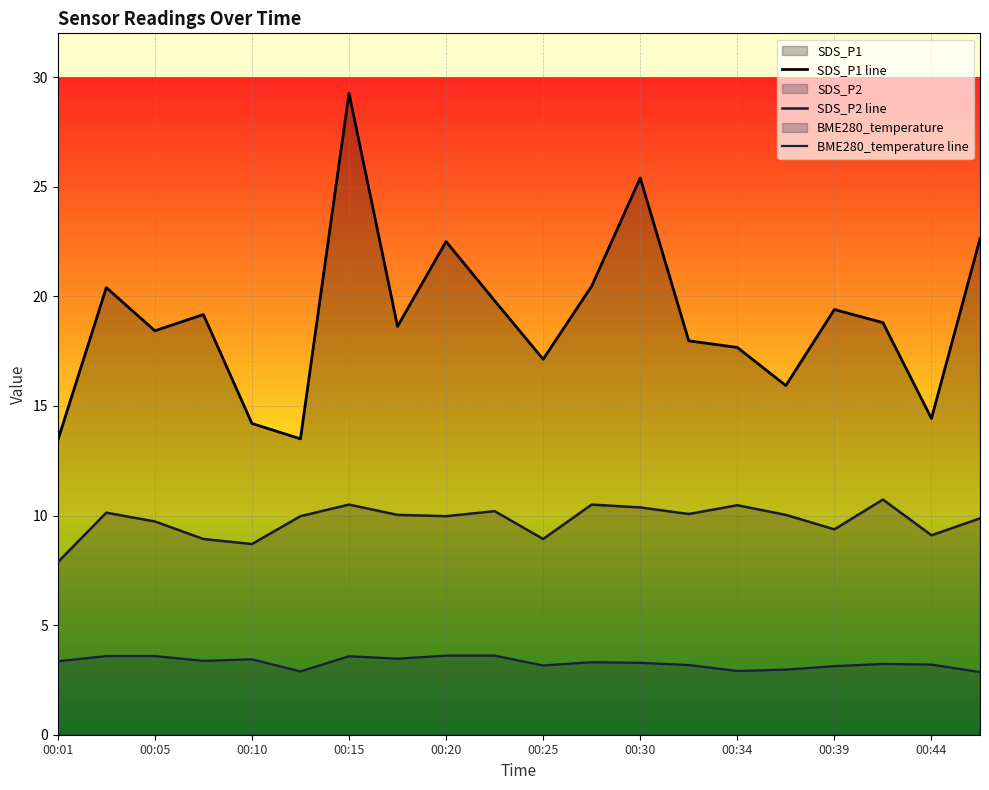

How many interior local peaks does the SDS_P1 series have?

6